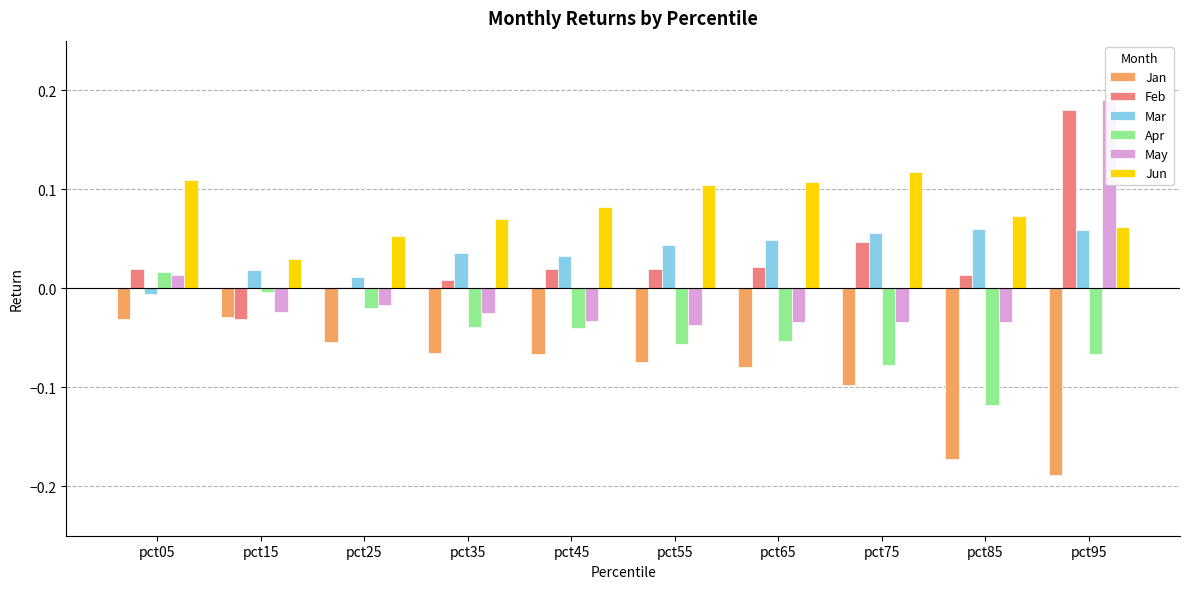

What is the smallest value displayed?

-0.2